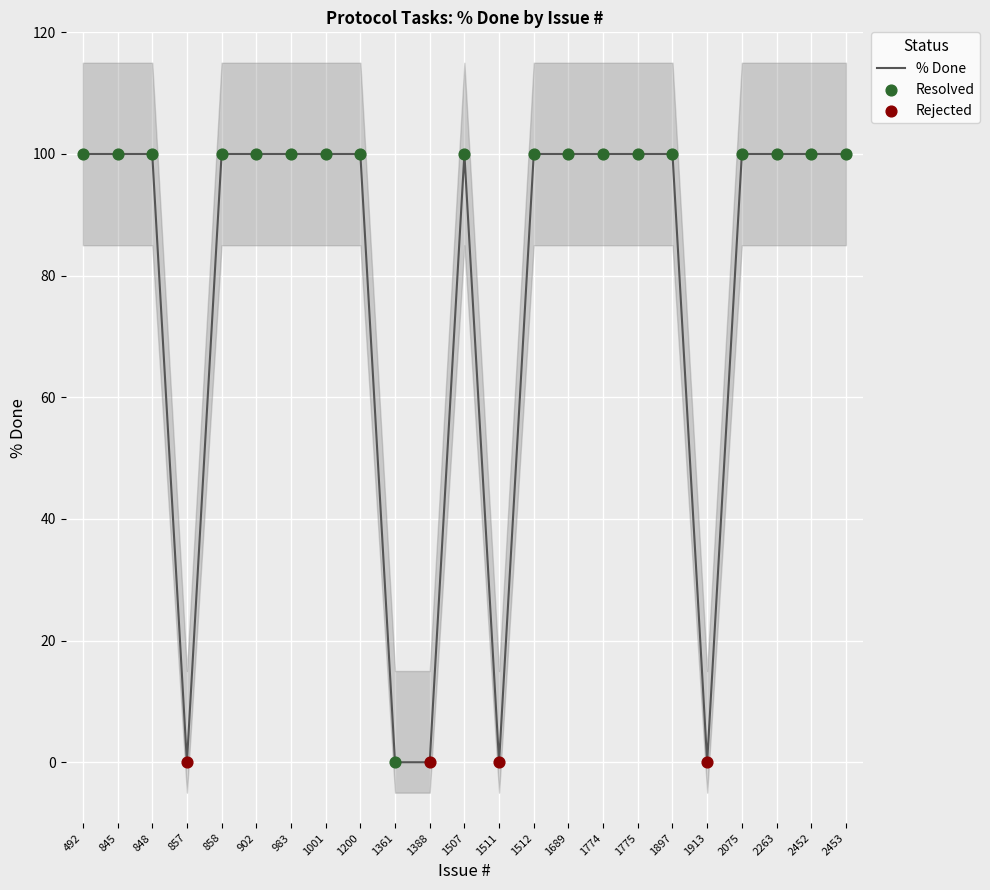

Approximately how many times larger is the value at 845 compared to 848?

1.0